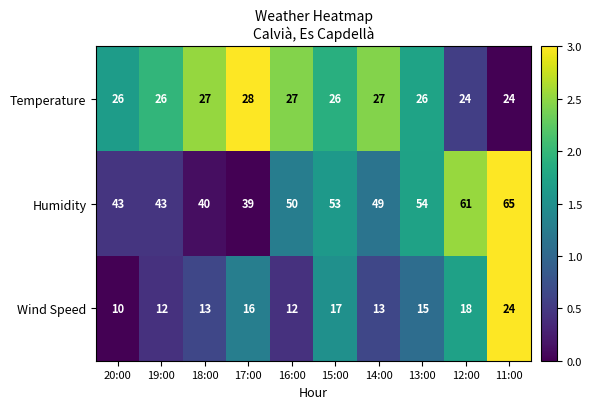

What is the greatest value displayed?

65